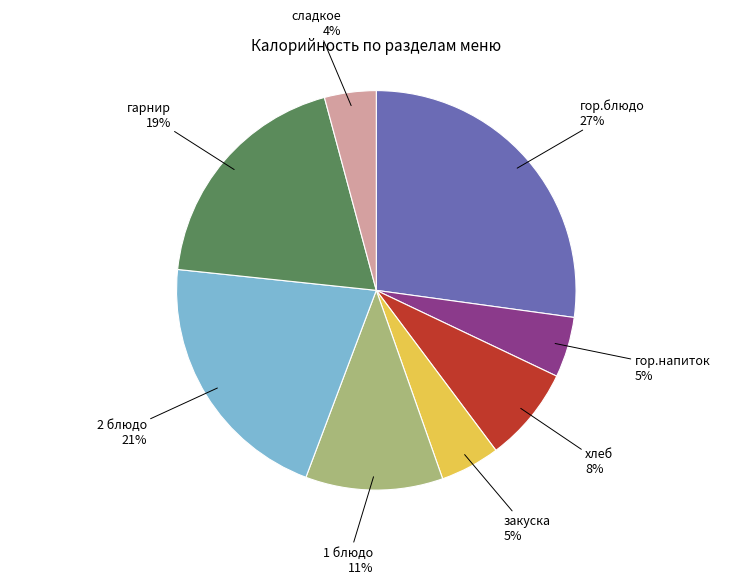

Is the sum of хлеб and гор.блюдо greater than half?

No